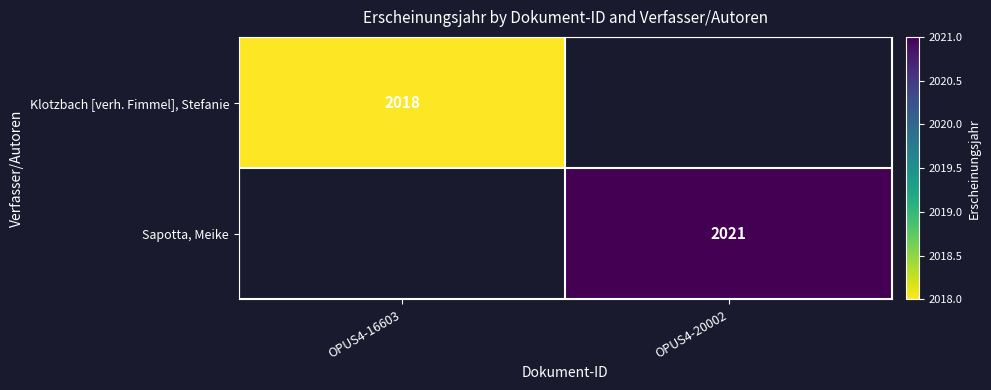

Is the value of Klotzbach [verh. Fimmel], Stefanie at OPUS4-16603 greater than the value of Sapotta, Meike at OPUS4-16603?

No